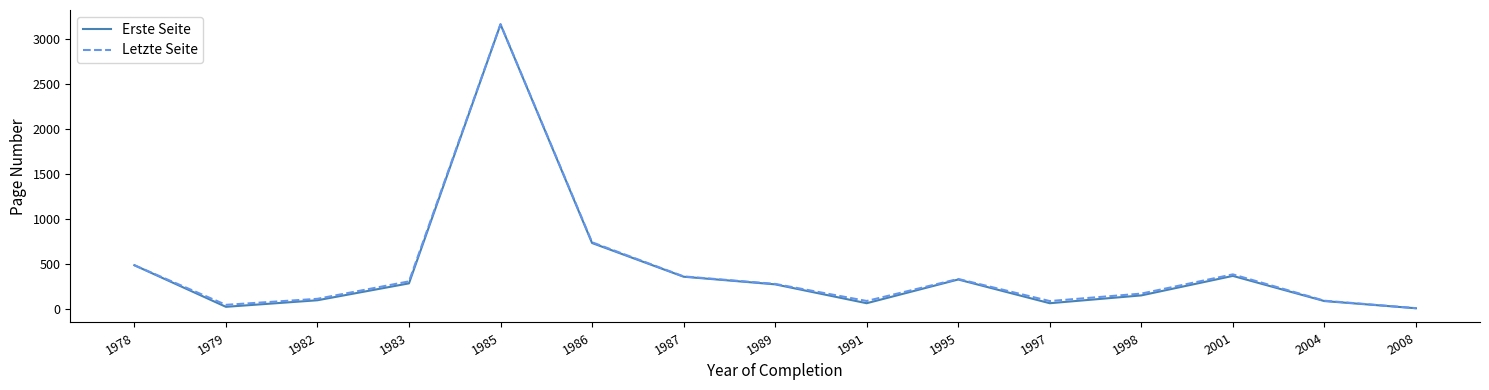

What is the minimum value for Letzte Seite?

5.0